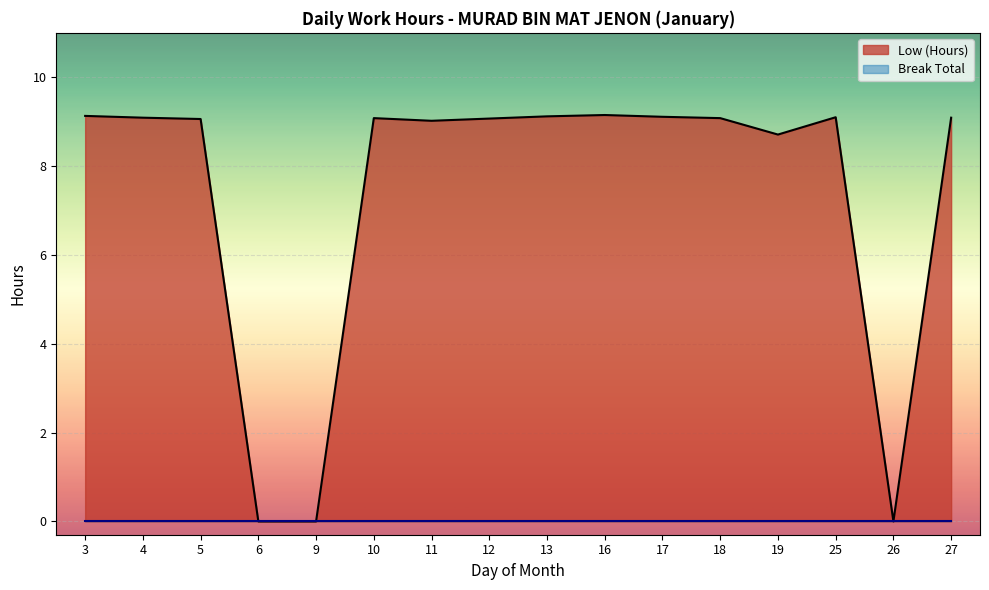

The value at 16 is 13.9. True or false?

False